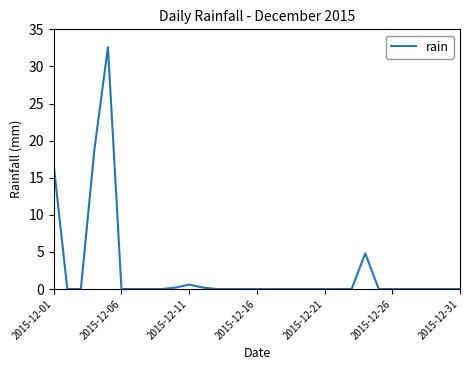

What is the greatest value displayed?

32.6